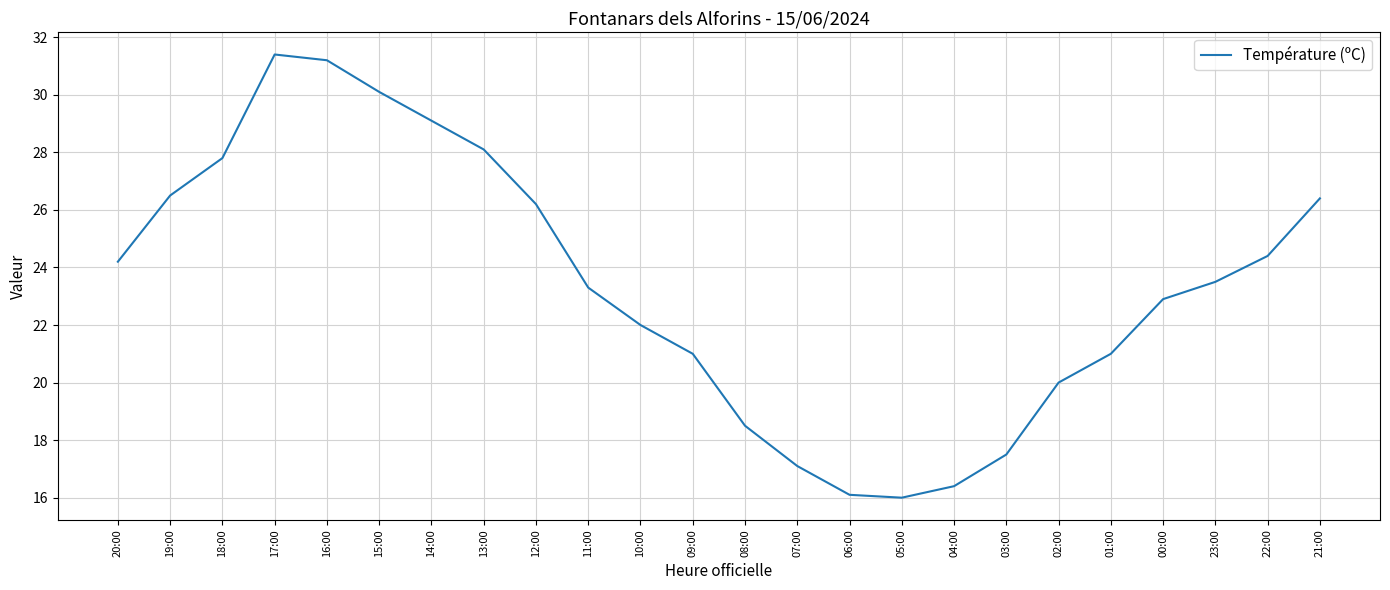

What position from the left is 04:00?

17